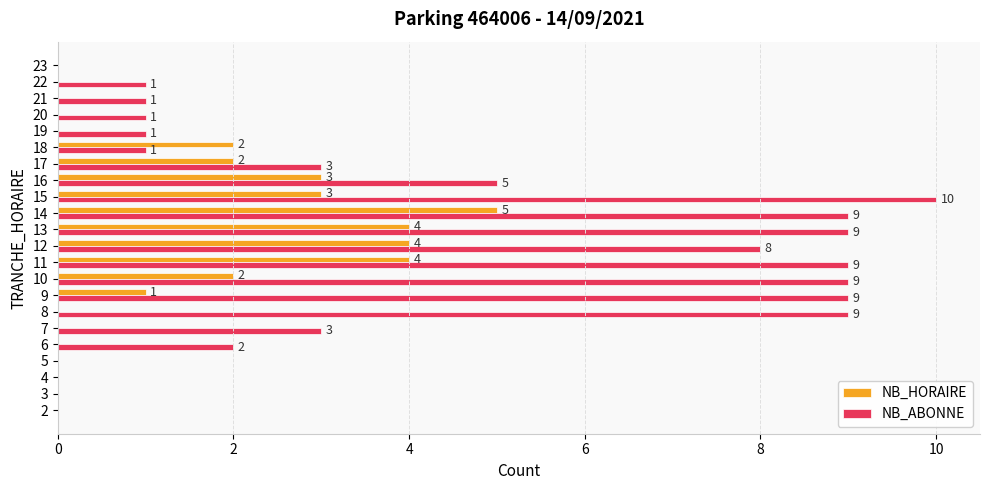

Count the number of data series in this chart.

2